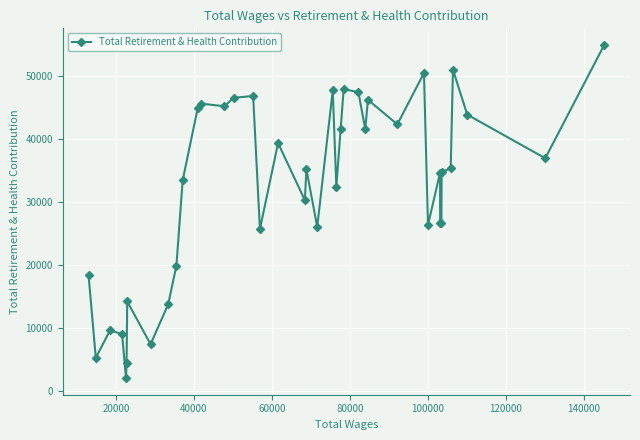

How many values are below 35157?

20